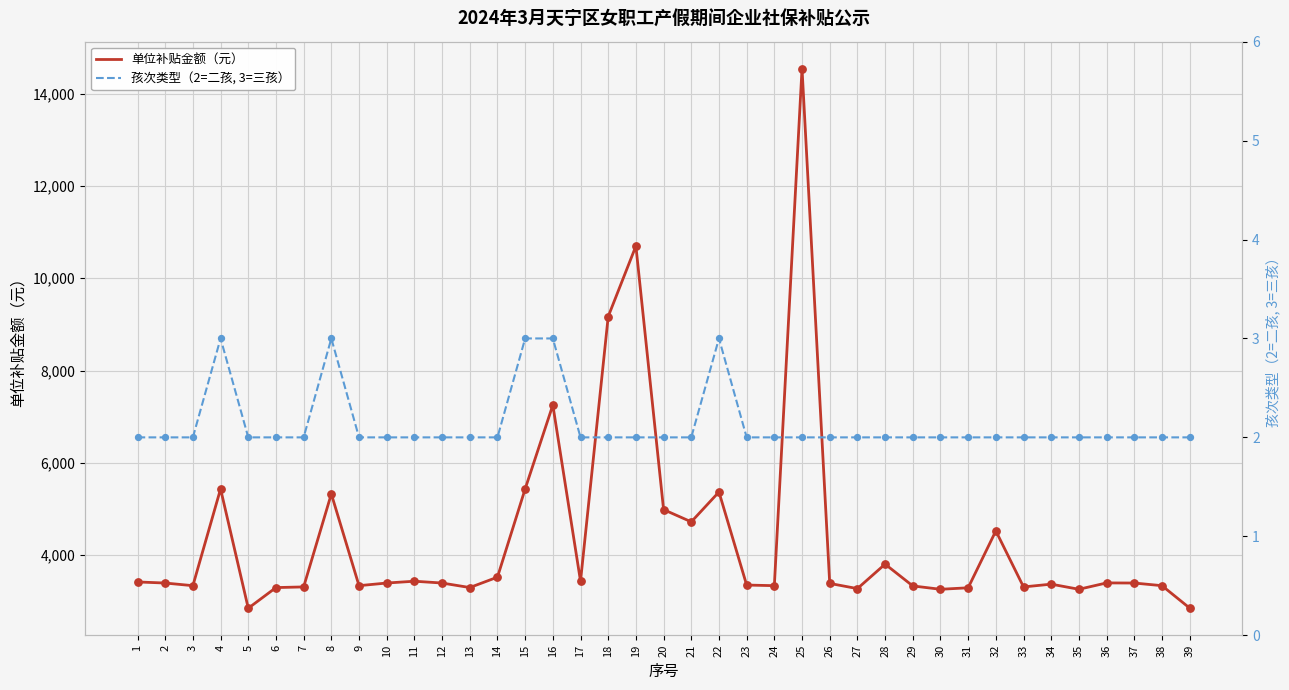

Is the value of 单位补贴金额（元） at 23 greater than the value of 孩次类型（2=二孩, 3=三孩） at 37?

Yes